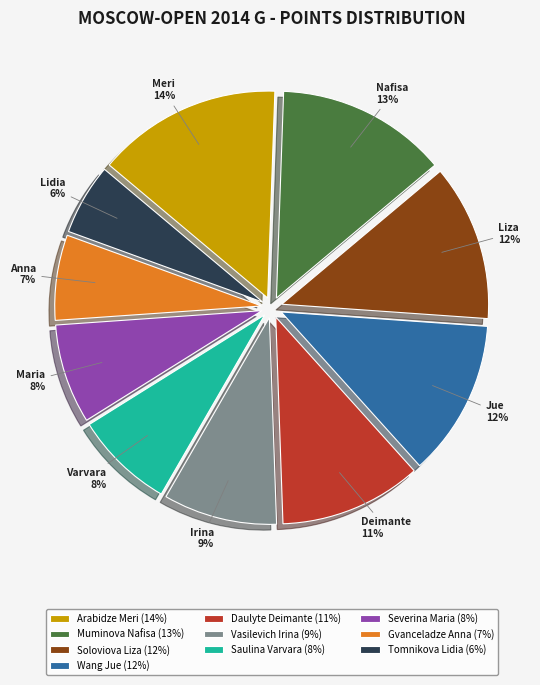

Is it true that Arabidze Meri is 14% of the pie?

True